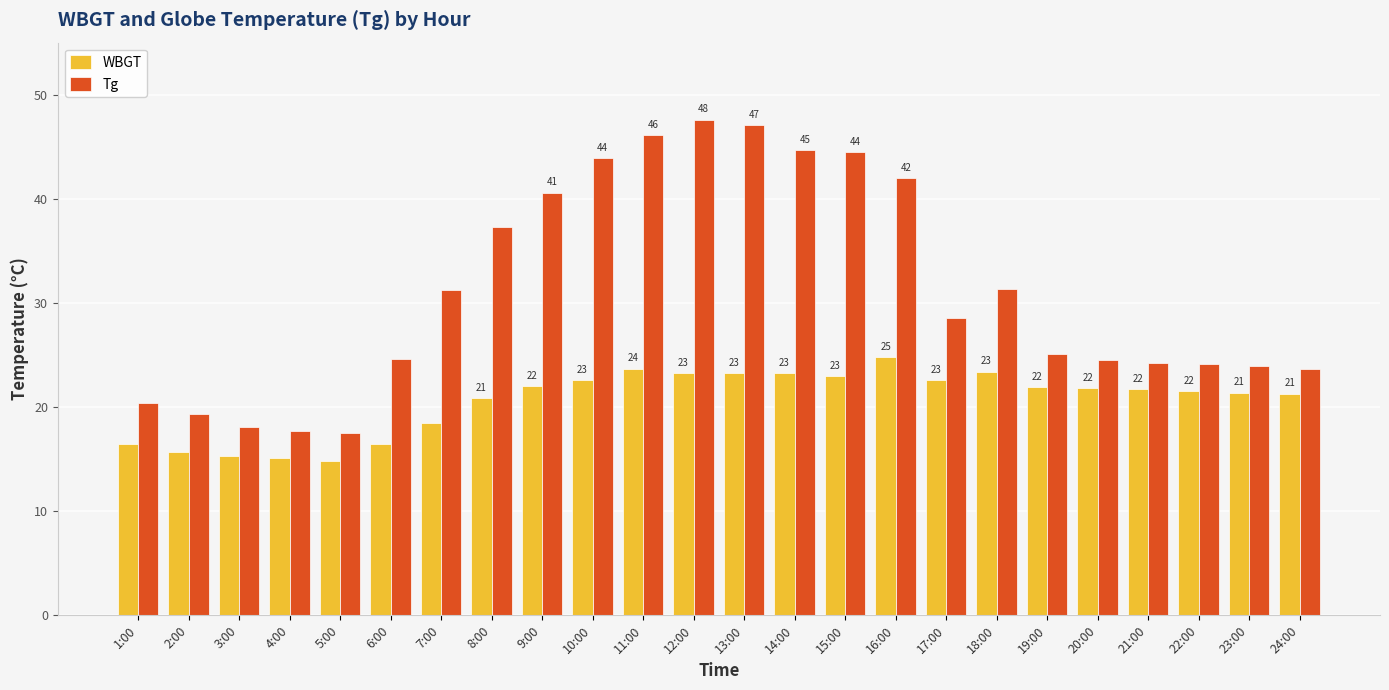

What position from the right is 12:00?

13